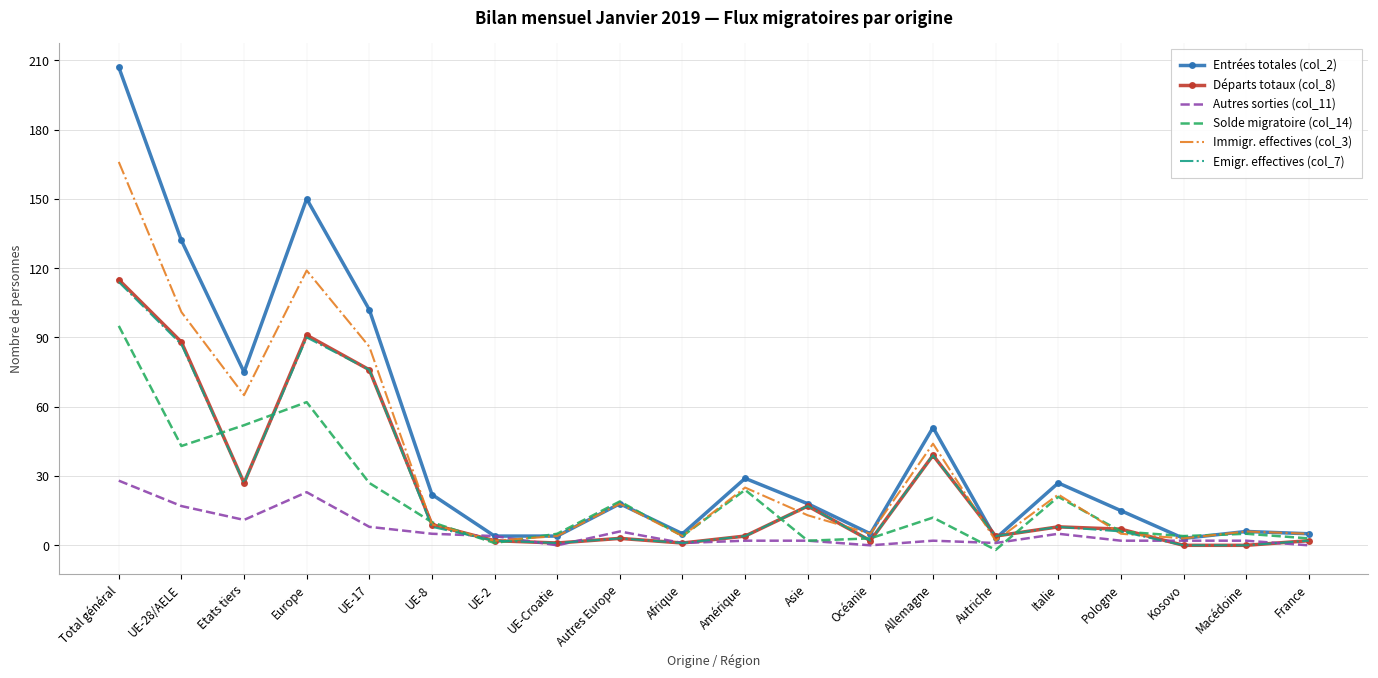

What is the spread (max minus min) of values at UE-28/AELE?

115